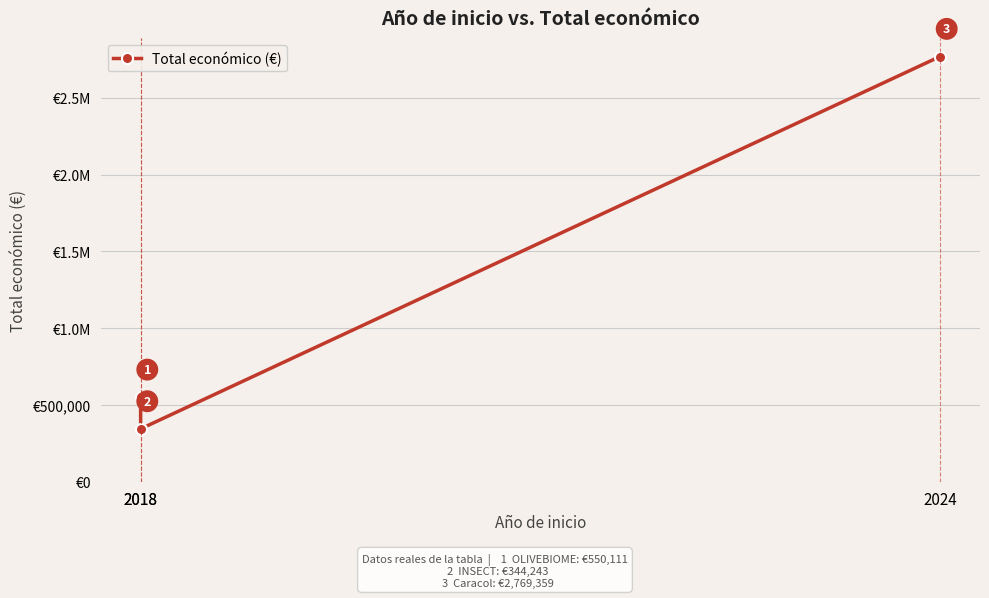

What is the greatest value displayed?

2769359